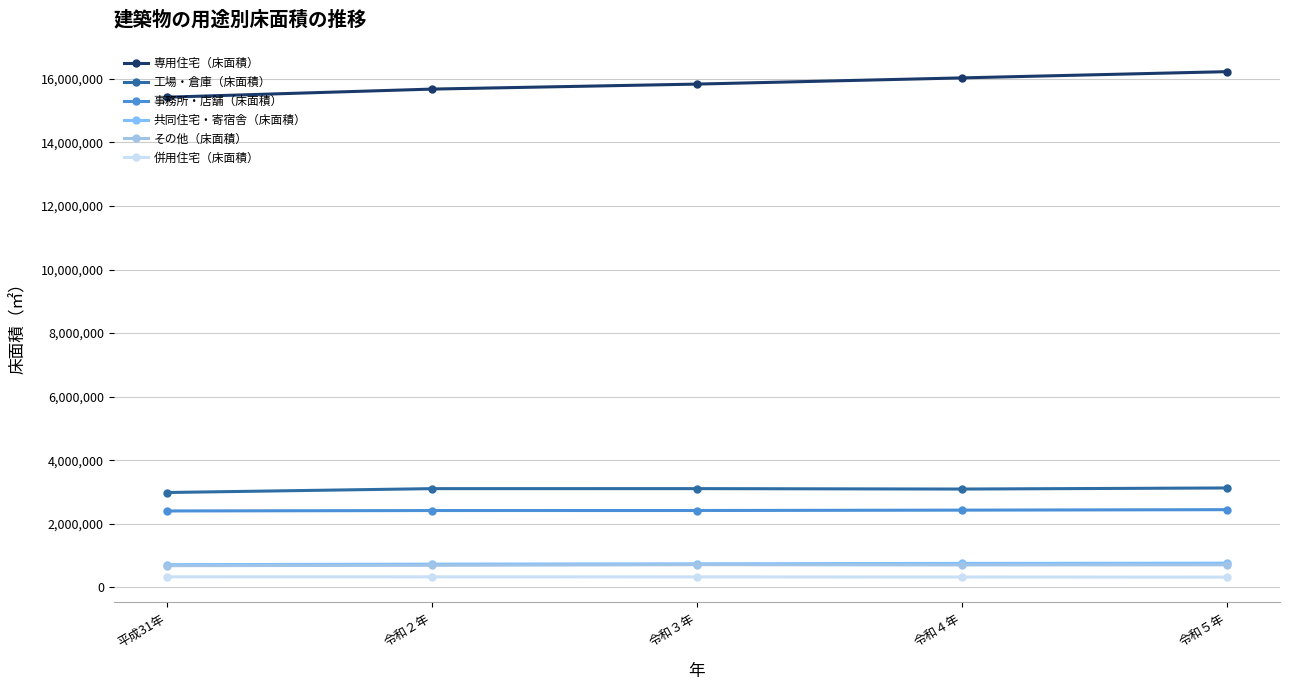

What is the difference between the second highest and minimum values in the その他（床面積） series?

27153